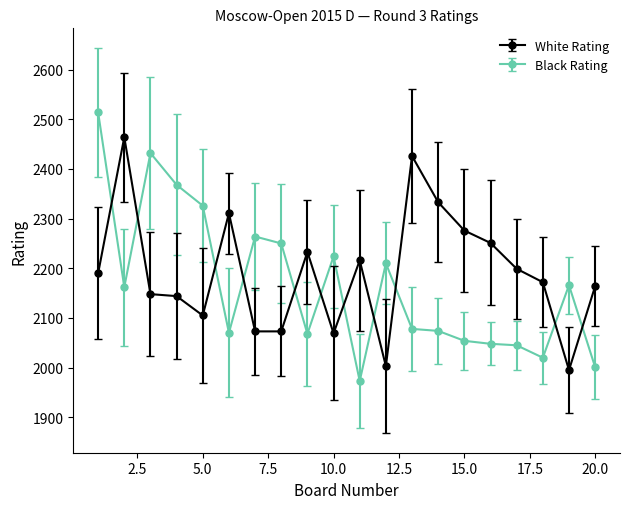

What is the sum of all White Rating values?

43845